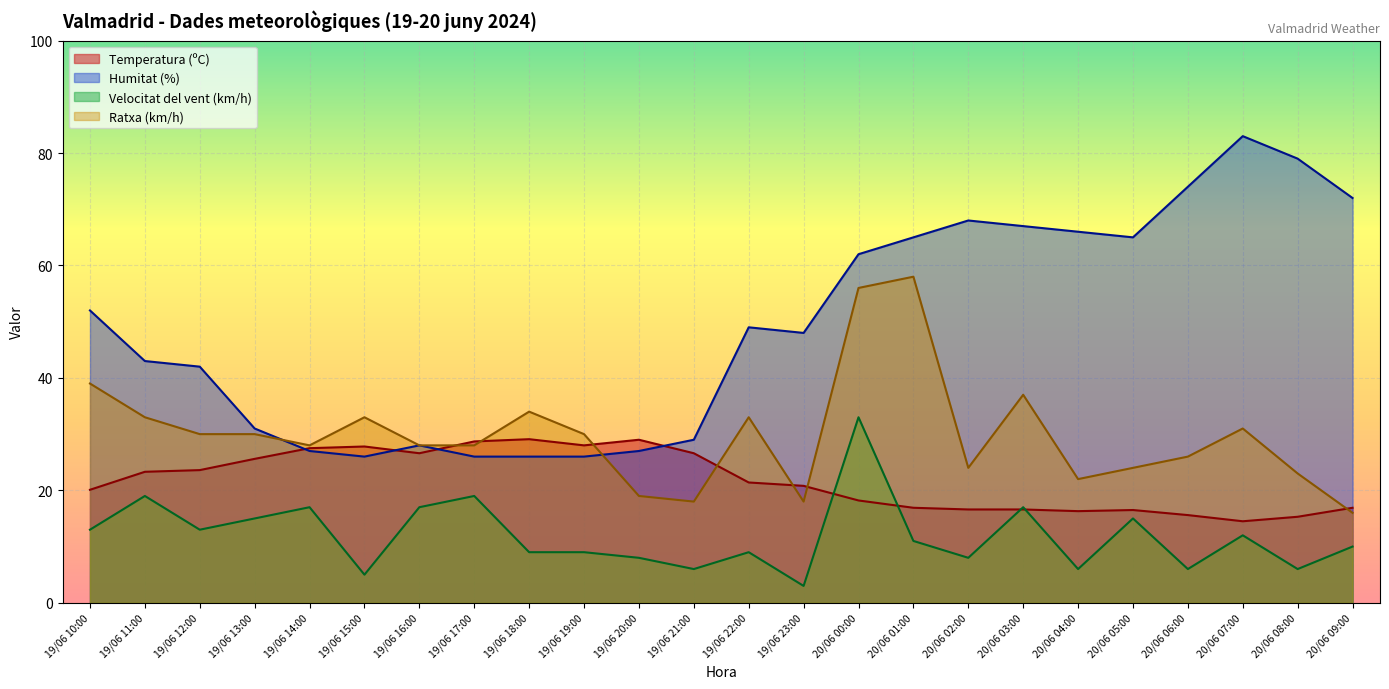

Which label corresponds to the largest value in the chart?

20/06 07:00